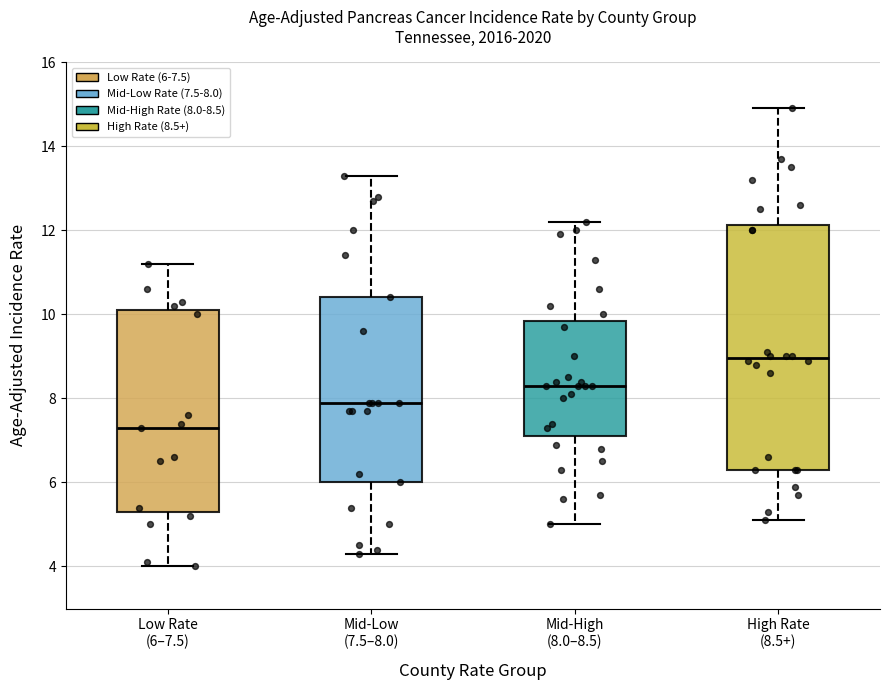

Where does the lower whisker of the box for Mid-Low (7.5–8.0) end on the y-axis? The values are not printed on the chart, so give them approximately, as read against the axis.

4.4